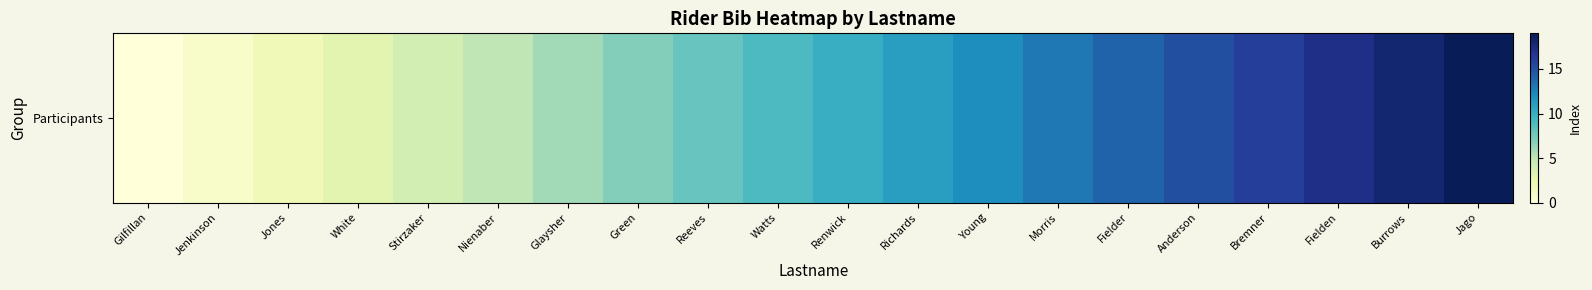

Reading right to left, extract all data points from this chart.

19	18	17	16	15	14	13	12	11	10	9	8	7	6	5	4	3	2	1	0